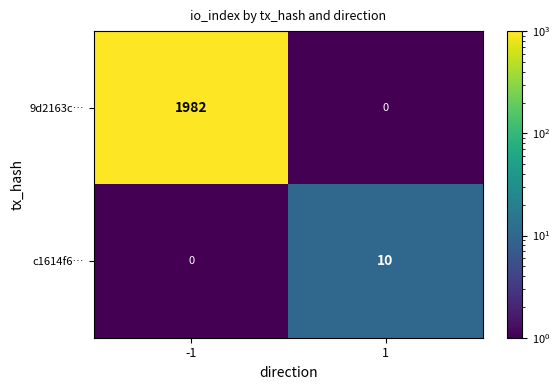

True or false: 9d2163c… has a value of 2708 at -1.

False